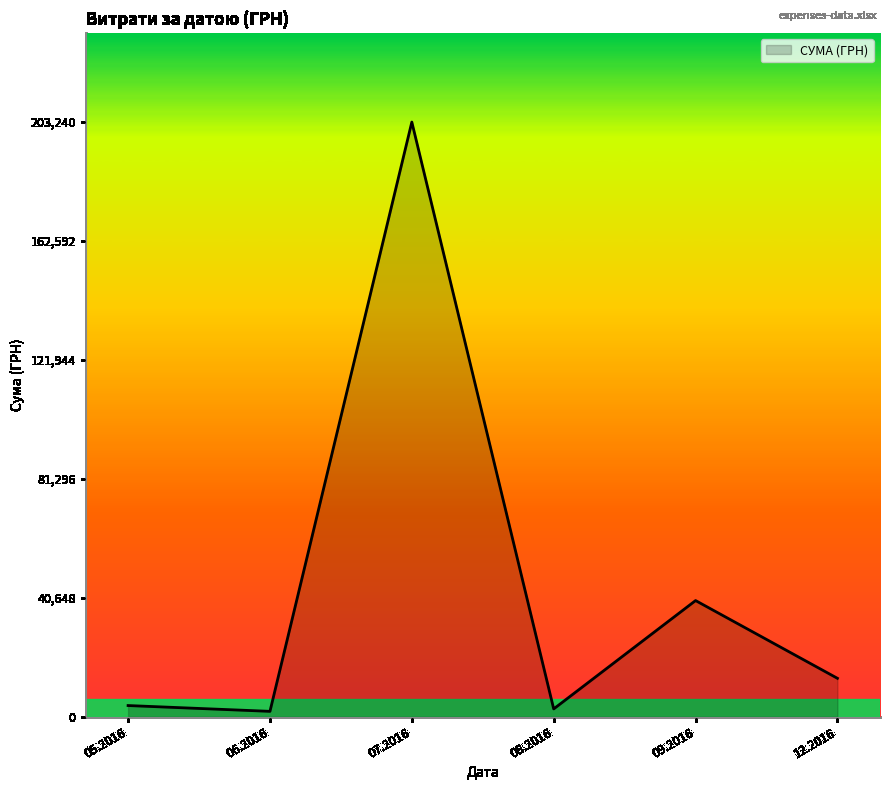

How many distinct data groups are displayed?

1